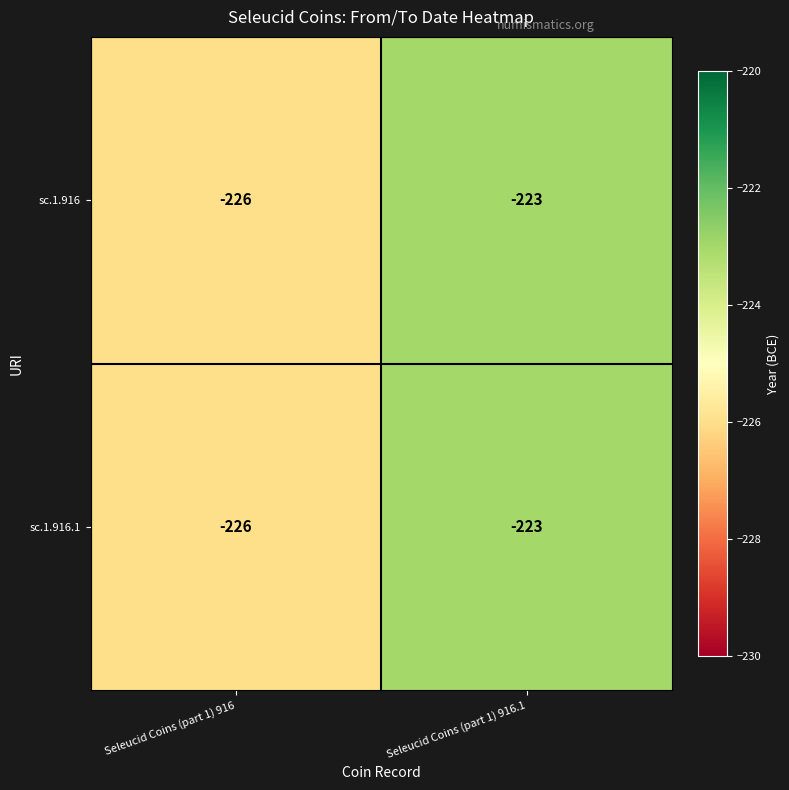

At which category does the chart reach its minimum across all series?

Seleucid Coins (part 1) 916